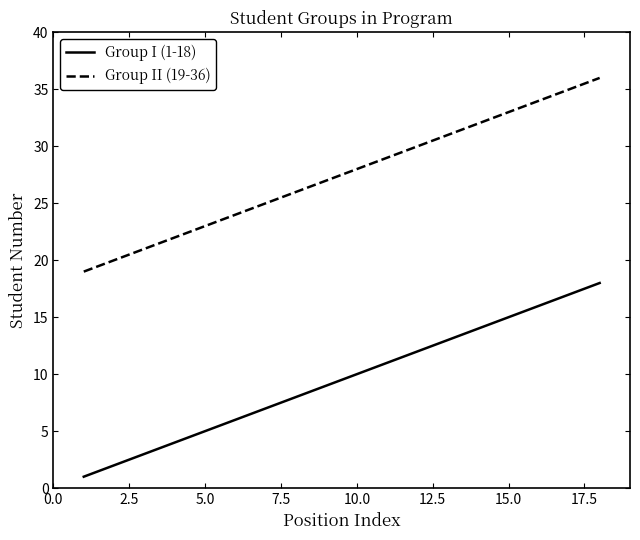

True or false: Group I (1-18) has more than 0 points higher than both neighbors.

False